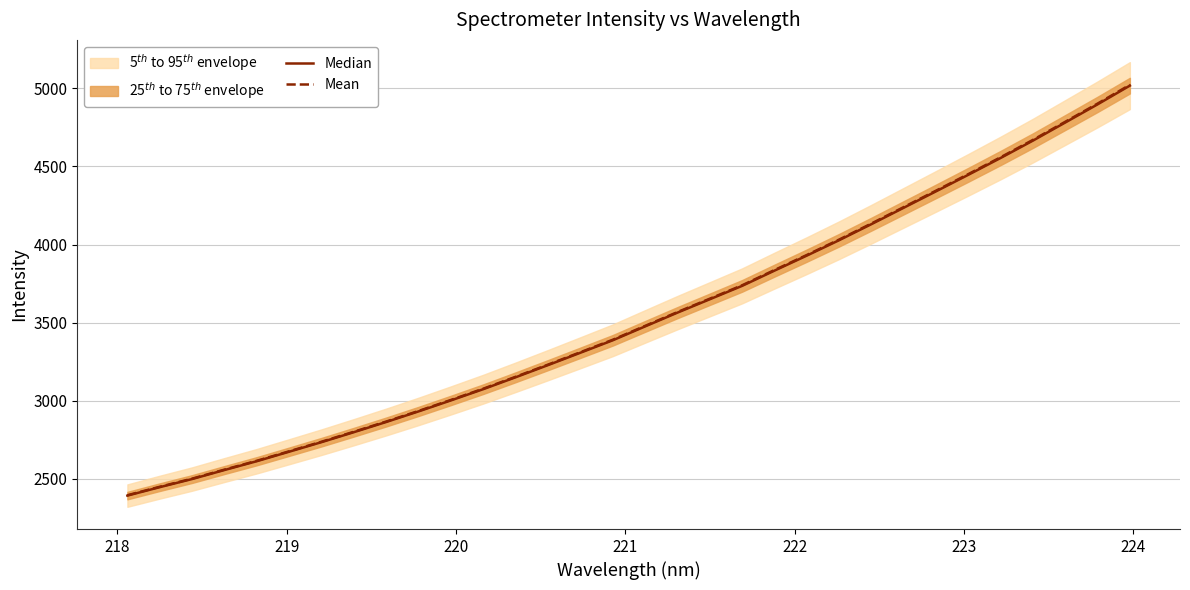

What is the label of the 8th point from the left?

224